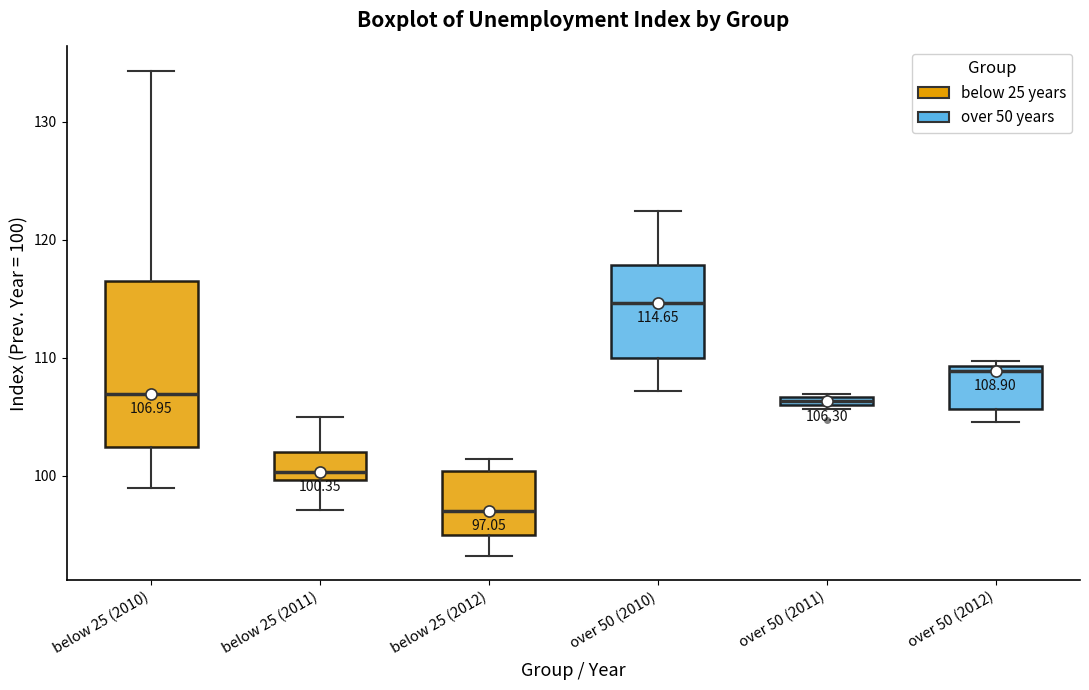

Which box is the tallest, from its lower edge to its upper edge?

below 25 (2010)